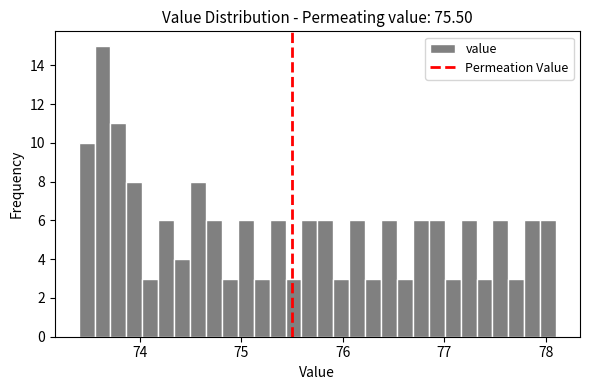

Around what value on the x-axis is the tallest bar? Give the approximate position of its centre, as read against the axis.

73.6